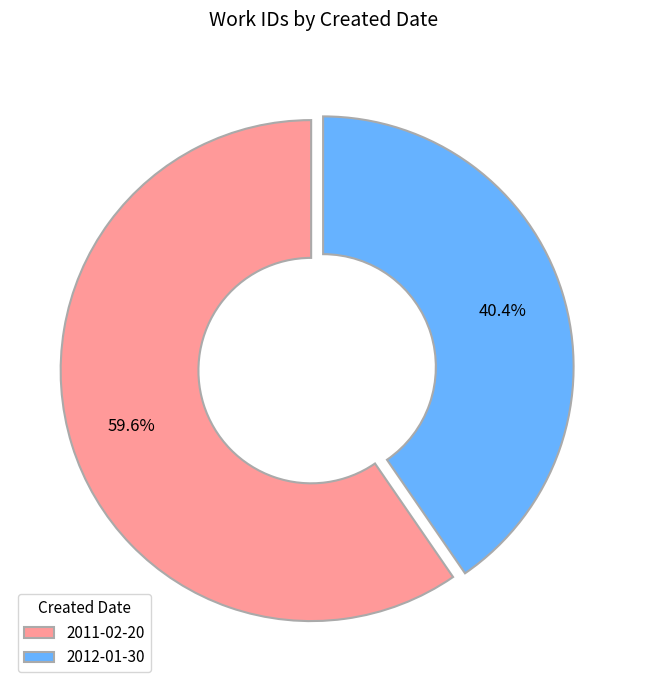

To the nearest percent, what is the difference between the largest and smallest slice percentages?

19%